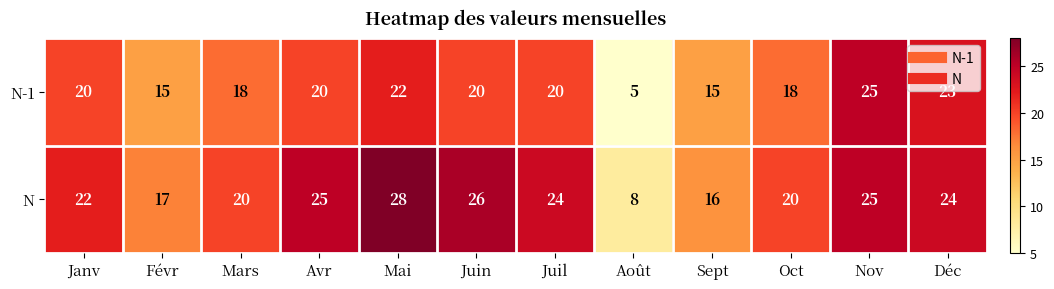

What is the highest value of the N-1 series?

25